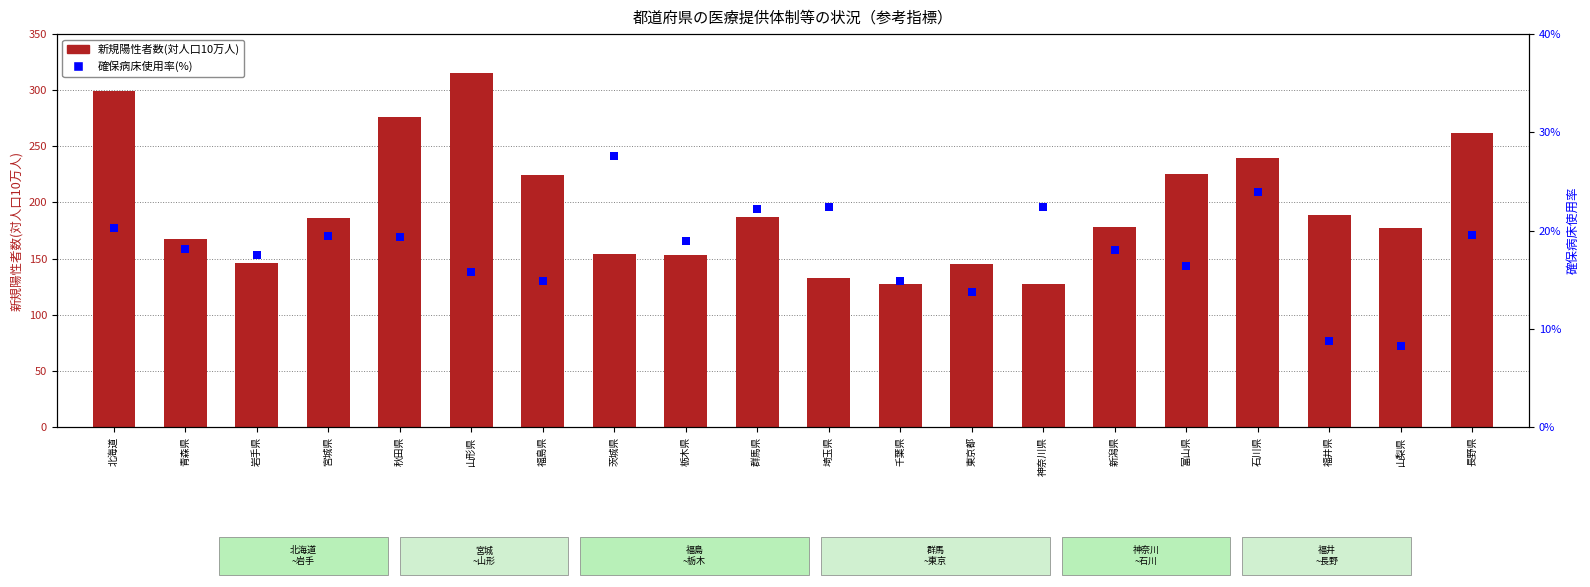

Which series reaches the maximum Y coordinate?

新規陽性者数(対人口10万人)